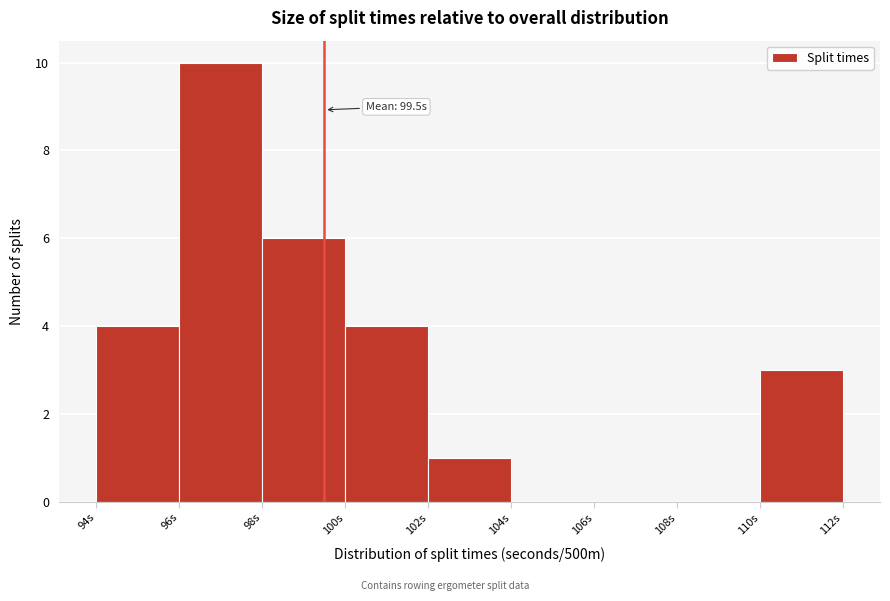

Which range on the x-axis has the tallest bar?

96 to 98